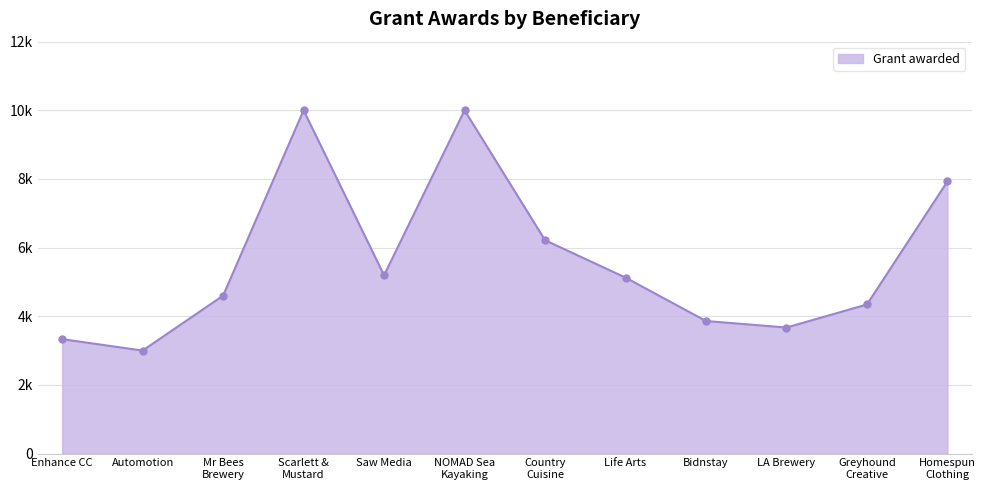

What is the difference between the maximum and minimum values?

7000.0